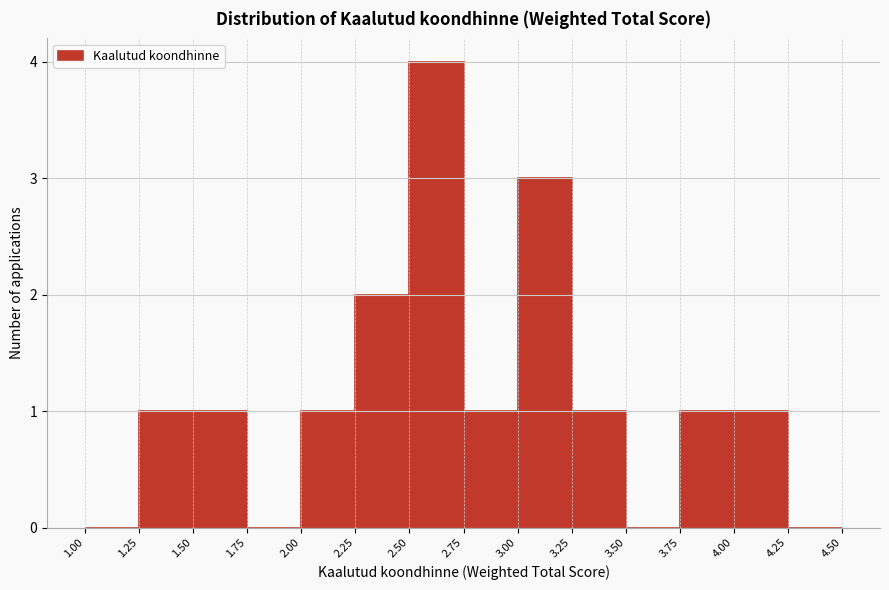

Over which range of the x-axis is the bar tallest?

2.50 to 2.75